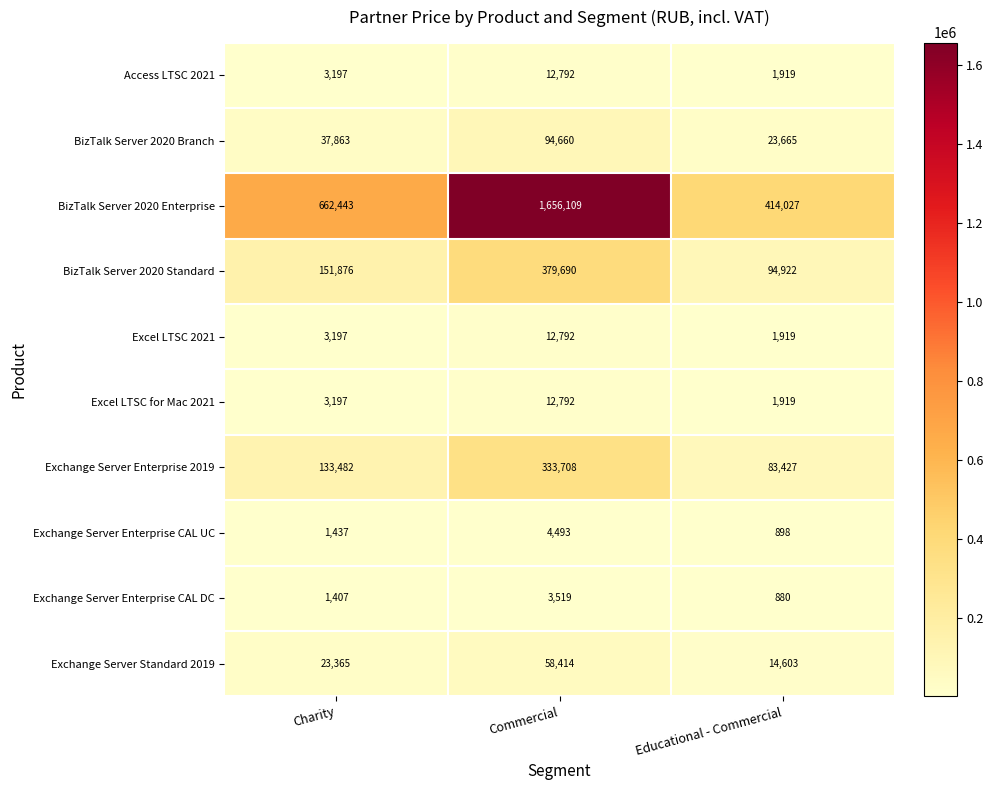

At how many categories does at least one series exceed 10487?

3